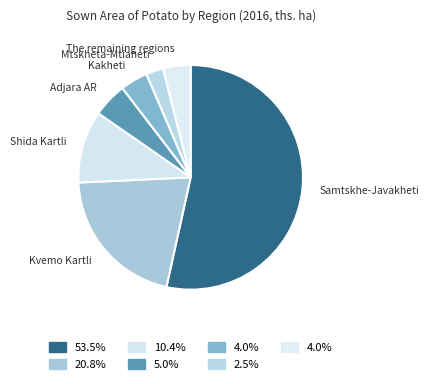

Which slice is the smallest?

Mtskheta-Mtianeti